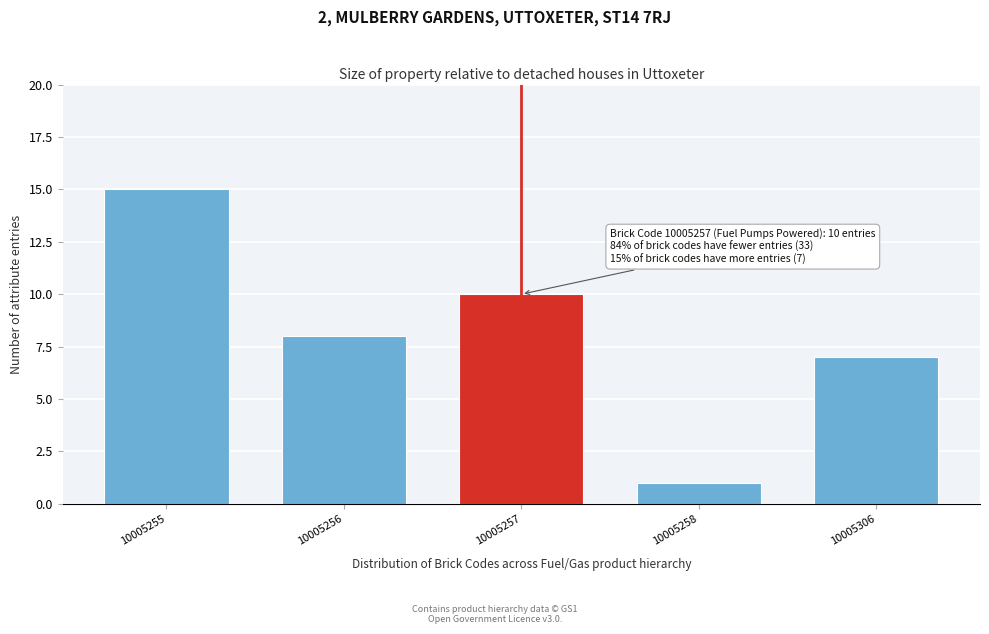

Reading right to left, extract all data points from this chart.

10005306=7	10005258=1	10005257=10	10005256=8	10005255=15